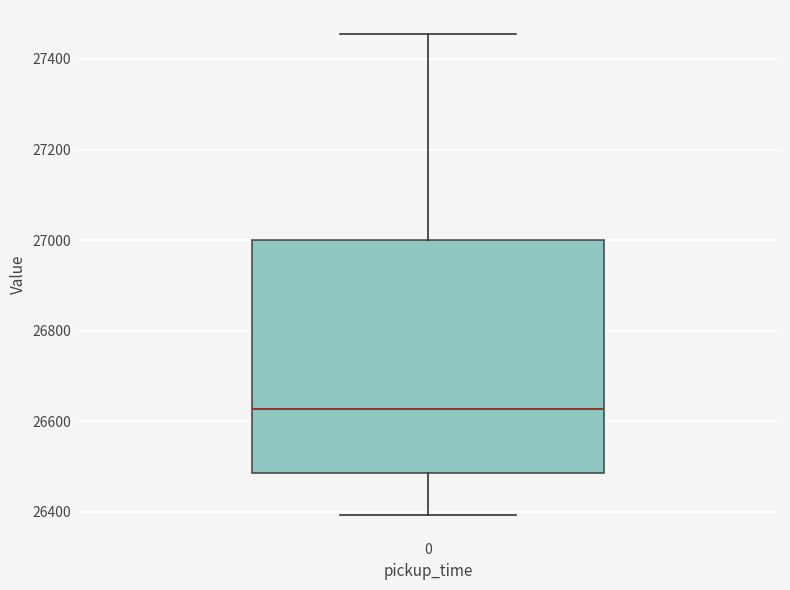

Read this box plot against the y-axis: the position of the median line, the range covered by the box, and the ends of both whiskers. The values are not printed on the chart, so give them approximately, as read against the axis.

median 26620, box 26480 to 27000, whiskers 26400 to 27460